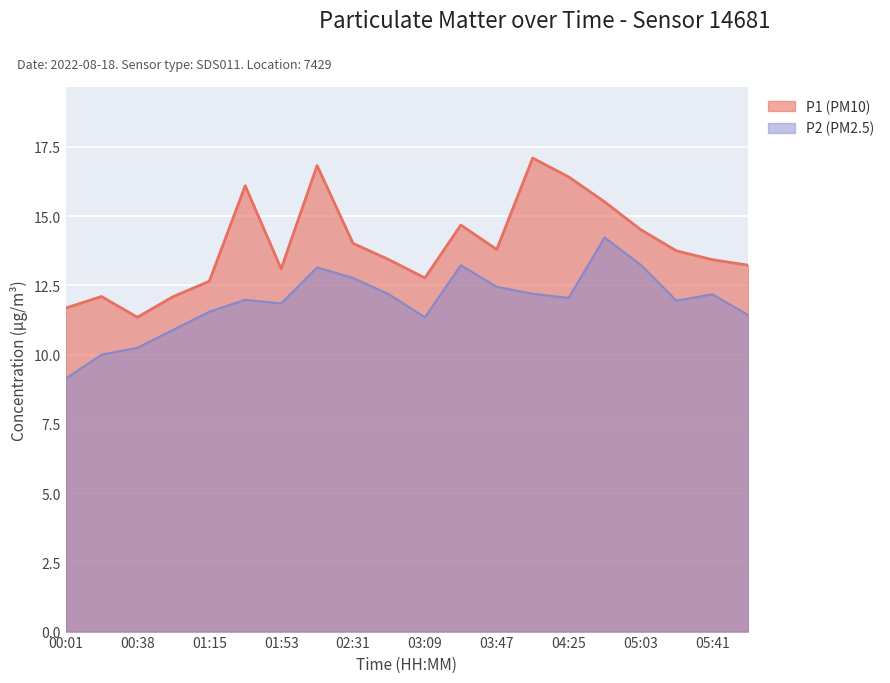

What is the greatest value displayed?

17.1